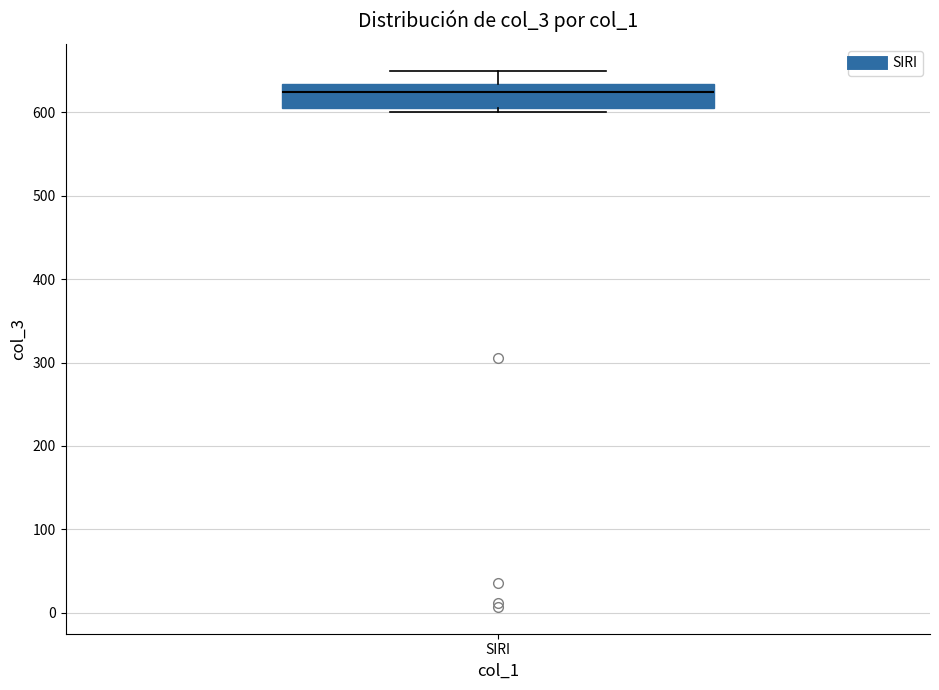

Read this box plot against the y-axis: the position of the median line, the range covered by the box, and the ends of both whiskers. The values are not printed on the chart, so give them approximately, as read against the axis.

median 620, box 610 to 630, whiskers 600 to 650